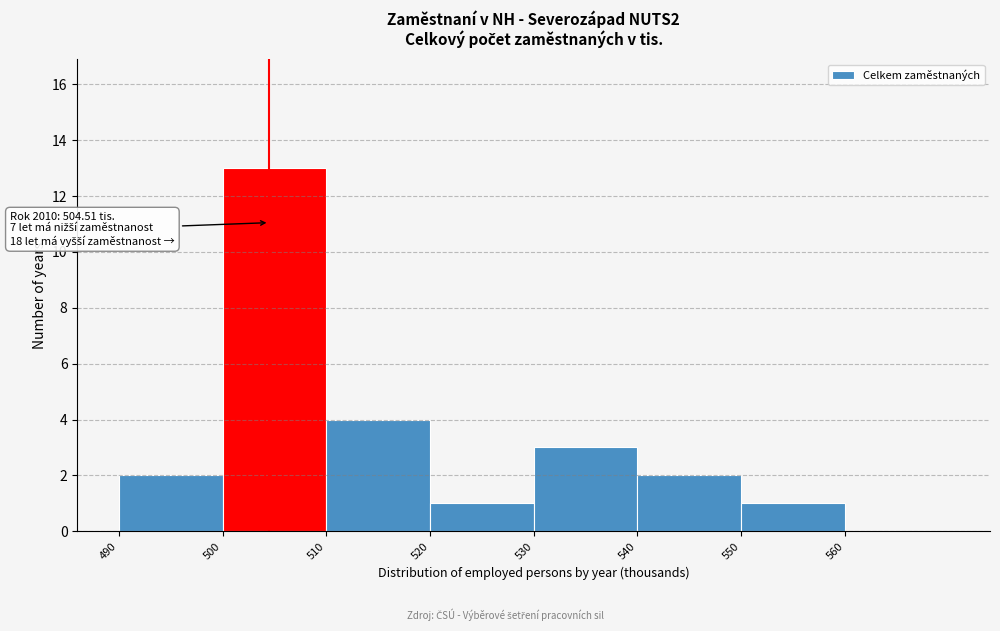

Over which range of the x-axis is the bar tallest?

500 to 510